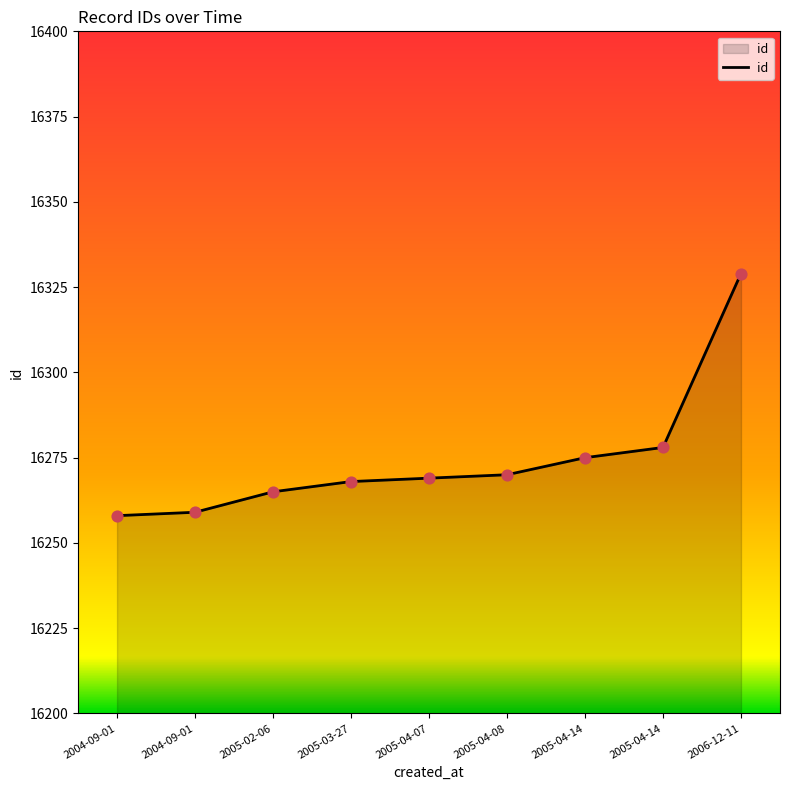

How many lines are shown in the chart?

1